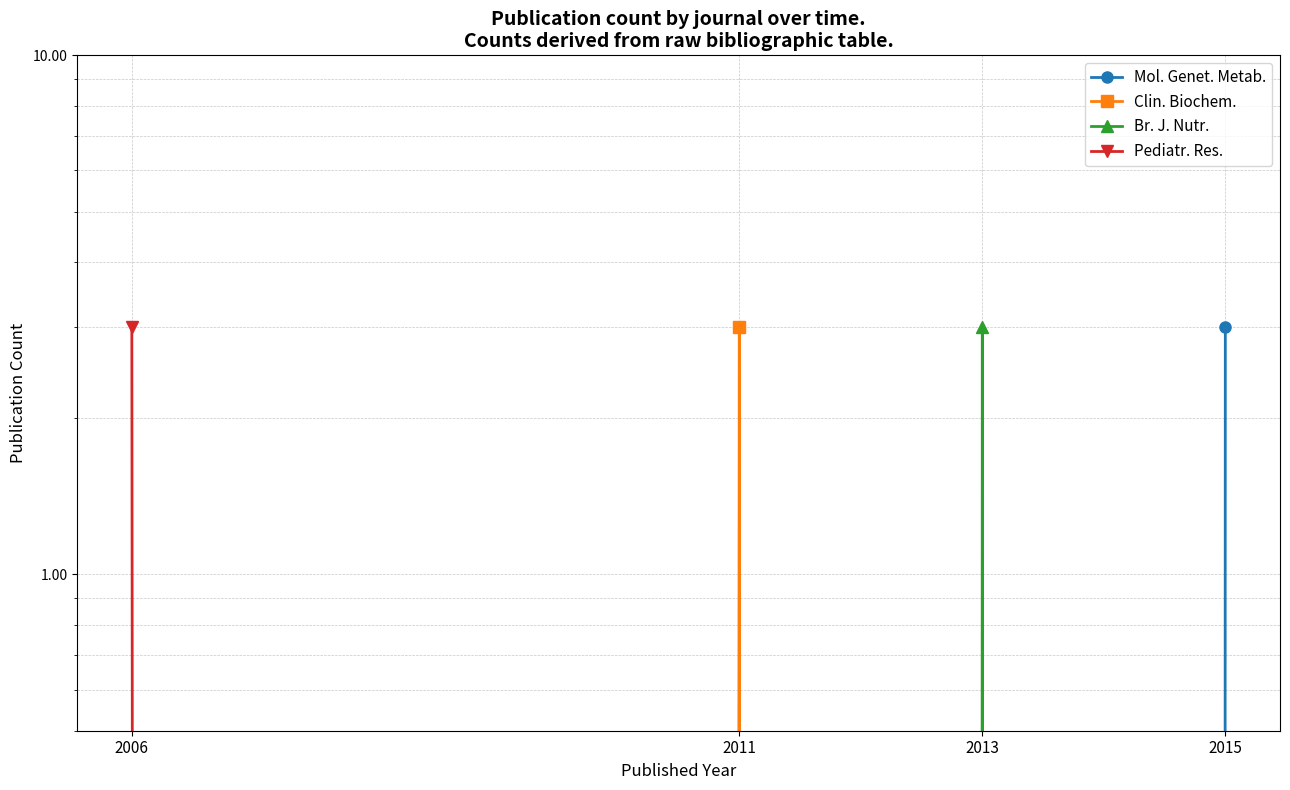

Which category has the highest value across all series?

2015